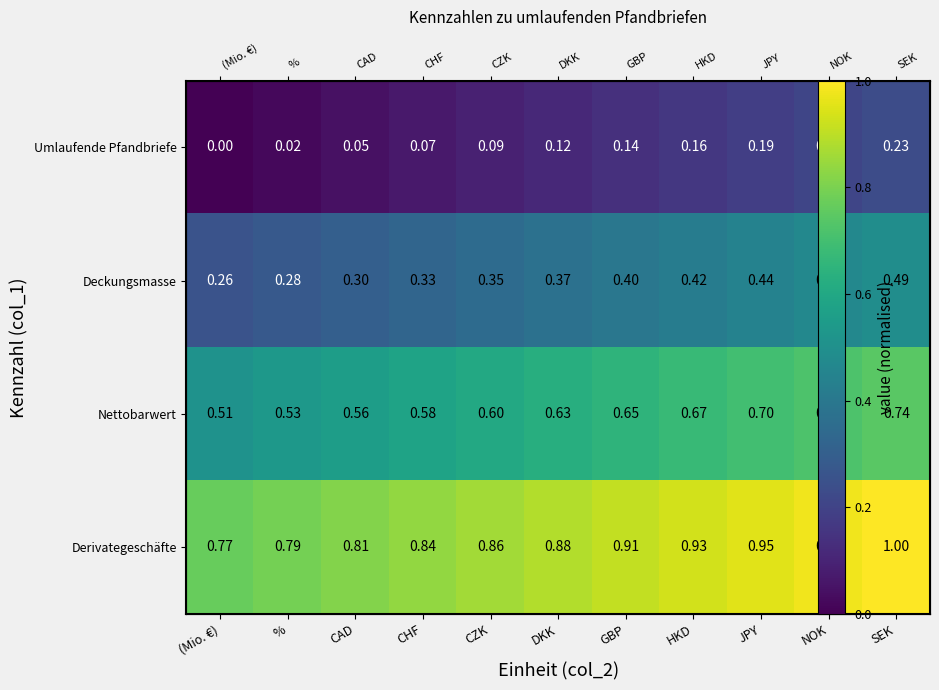

What is the greatest value displayed?

1.0